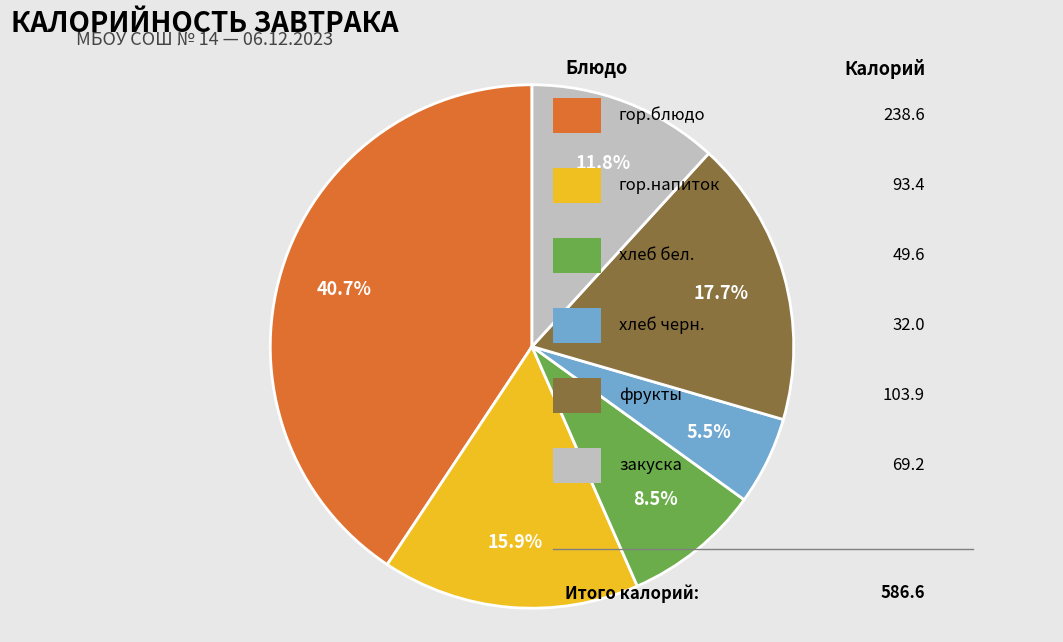

Is there any slice that represents more than half of the pie?

No